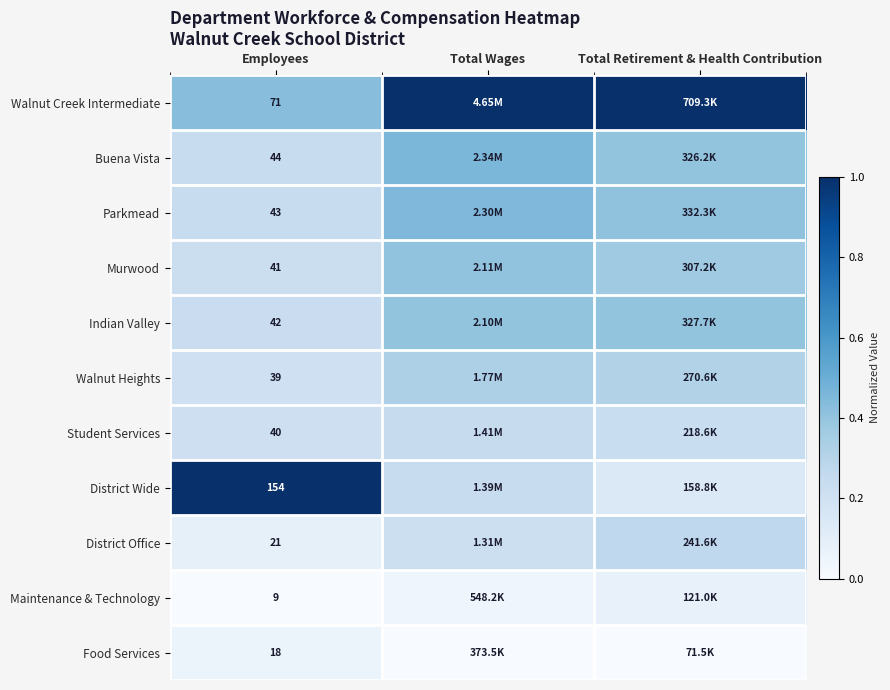

Where is Buena Vista nearest to the value 0?

Employees